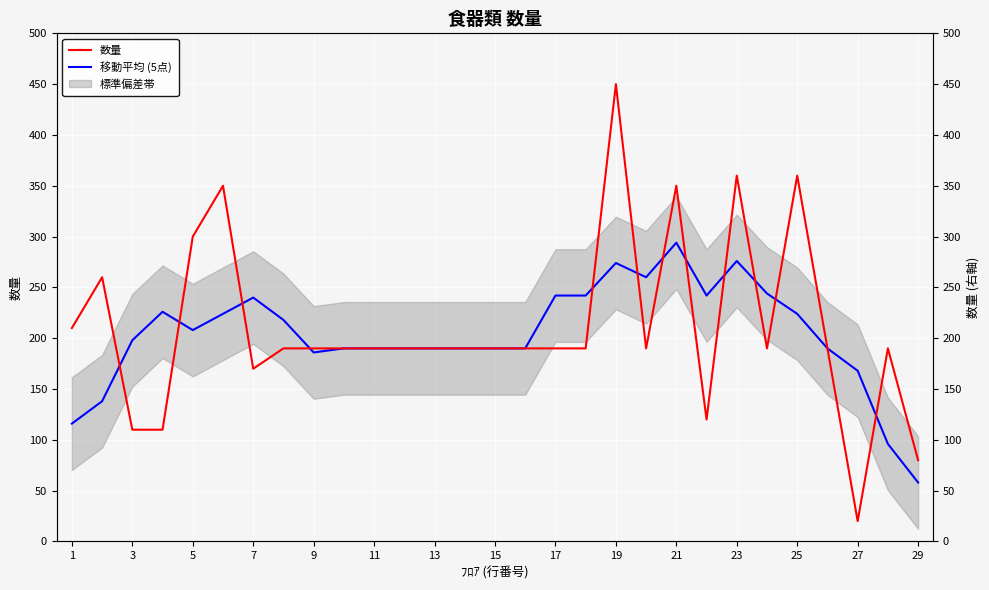

Is this an area chart (filled region under the line)?

No